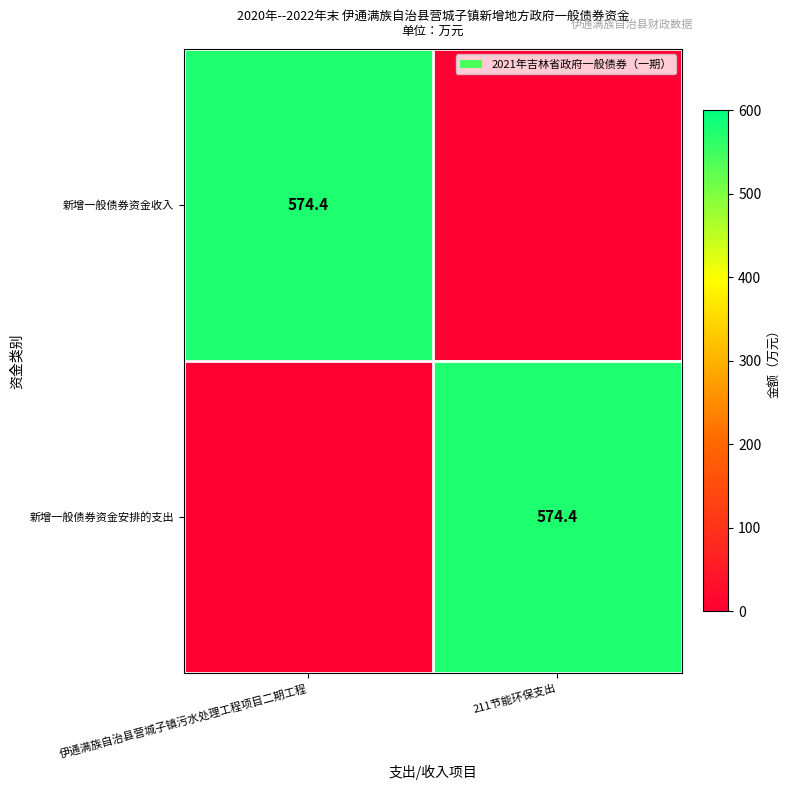

True or false: 新增一般债券资金收入 has a value of 574.4 at 伊通满族自治县营城子镇污水处理工程项目二期工程.

True